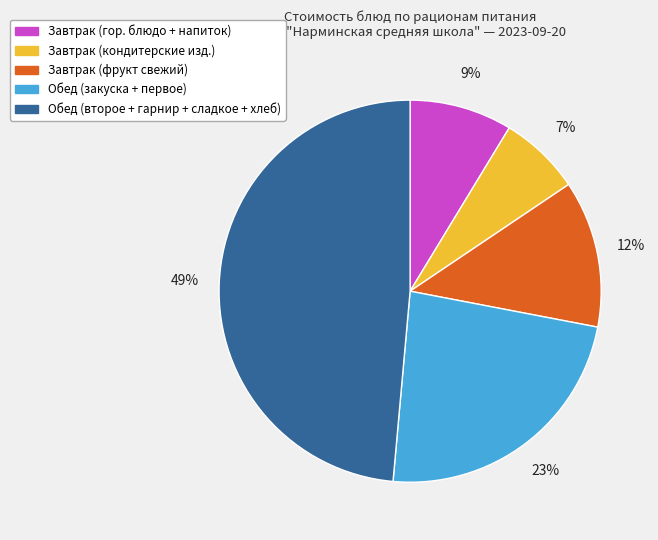

Is there a majority slice in this chart?

No